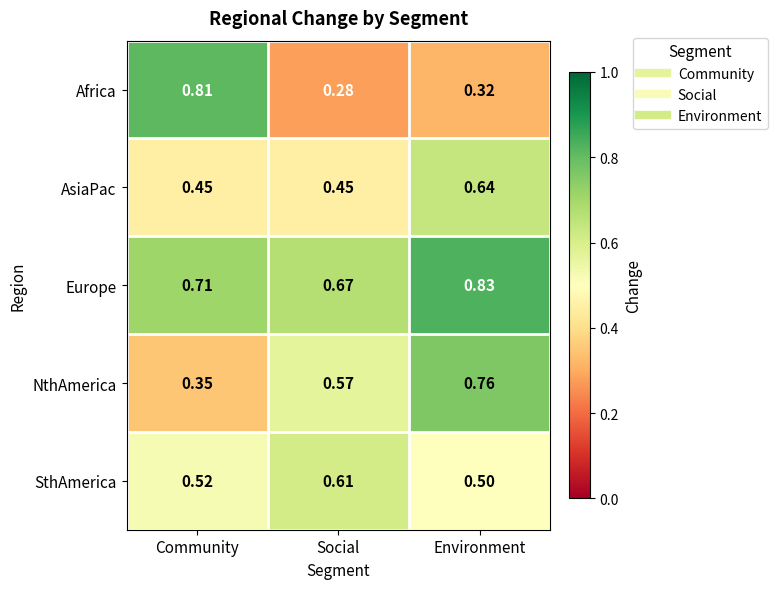

At Community, list the series in order from largest to smallest.

Africa, Europe, SthAmerica, AsiaPac, NthAmerica